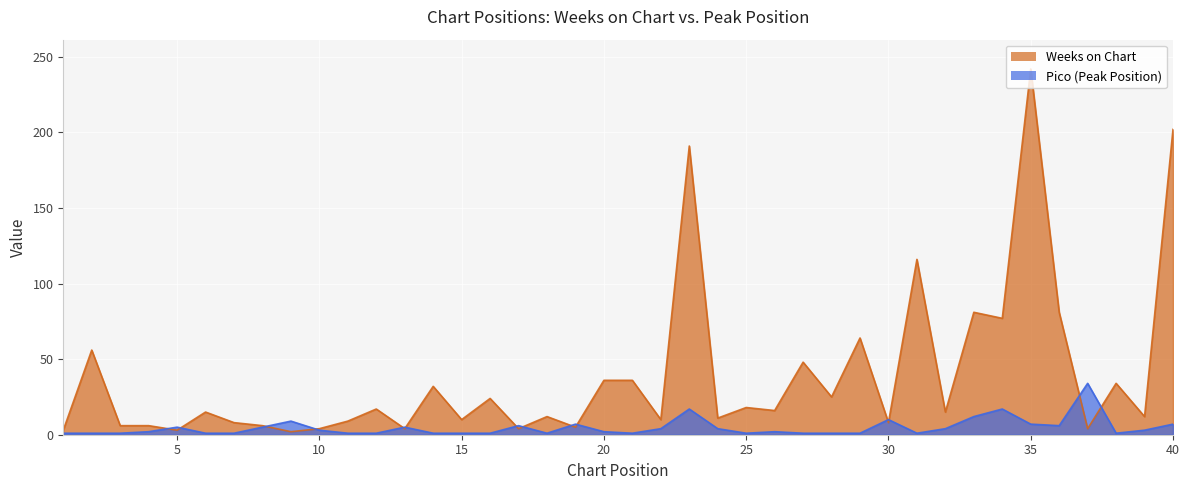

What is the value of the Weeks on Chart point at the 34th from the left?

77